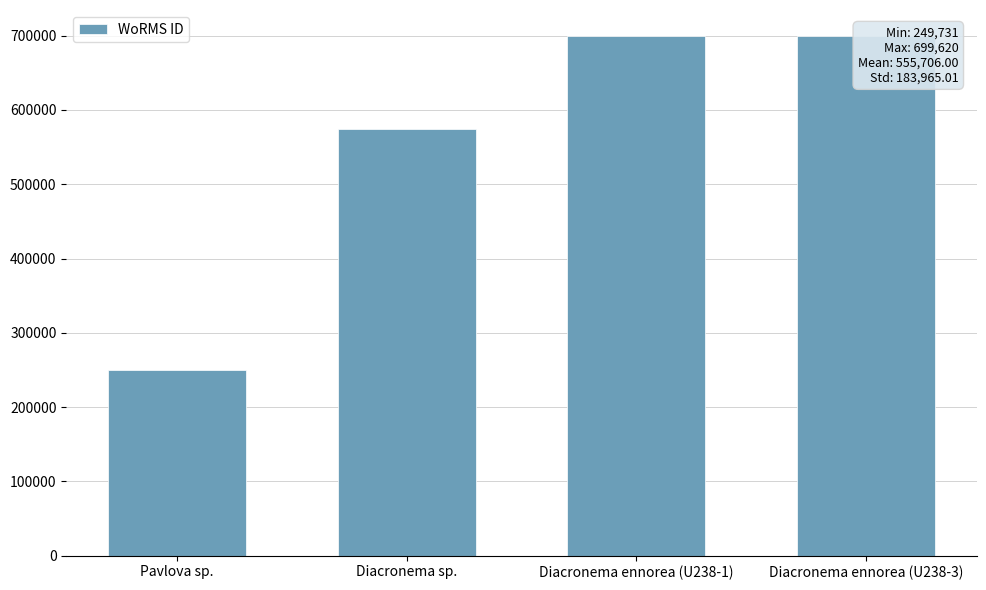

Reading left to right, what are all the values shown in this chart?

Pavlova sp.=249731	Diacronema sp.=573853	Diacronema ennorea (U238-1)=699620	Diacronema ennorea (U238-3)=699620